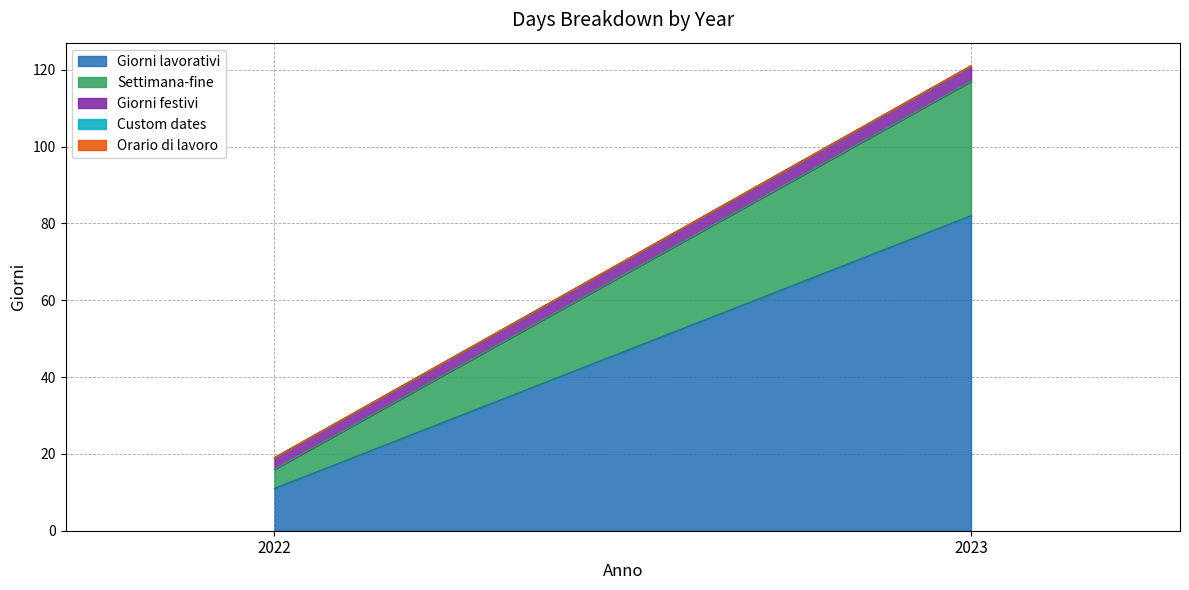

At how many categories does at least one series exceed 3?

2